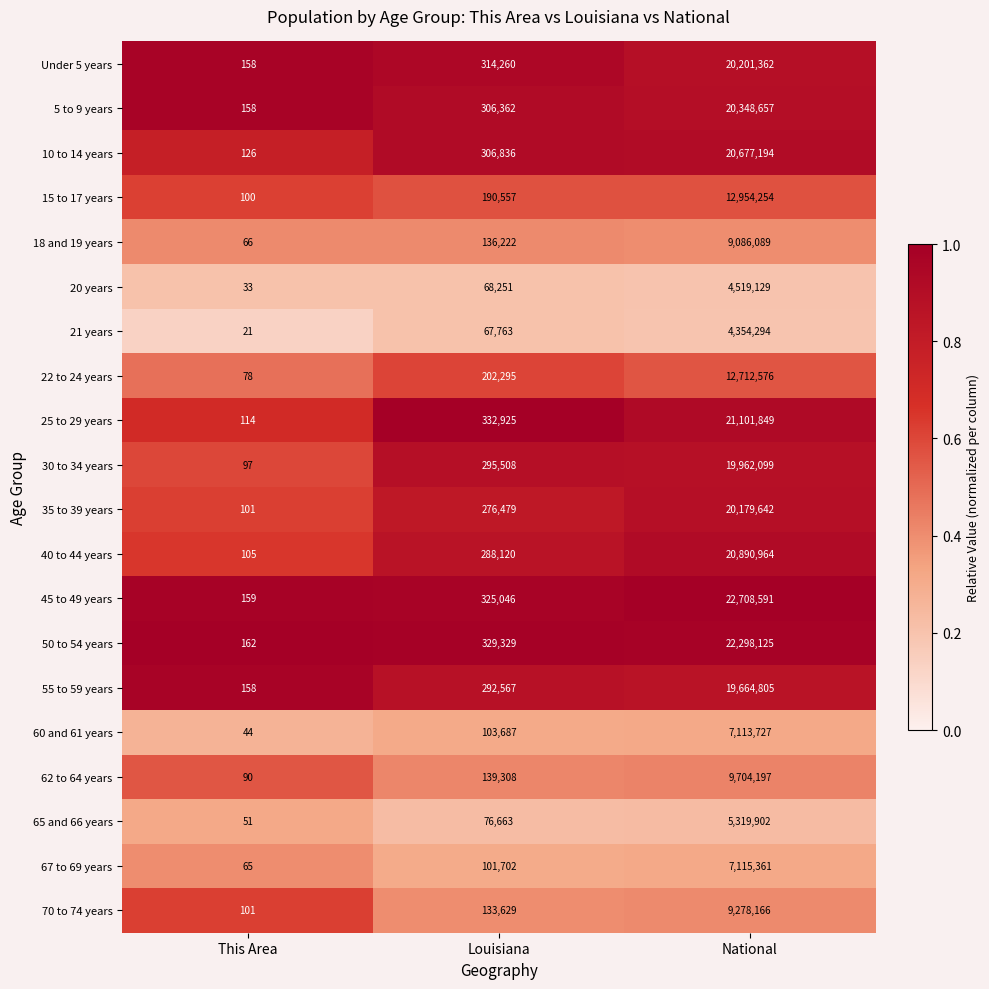

Which category has the highest value across all series?

National